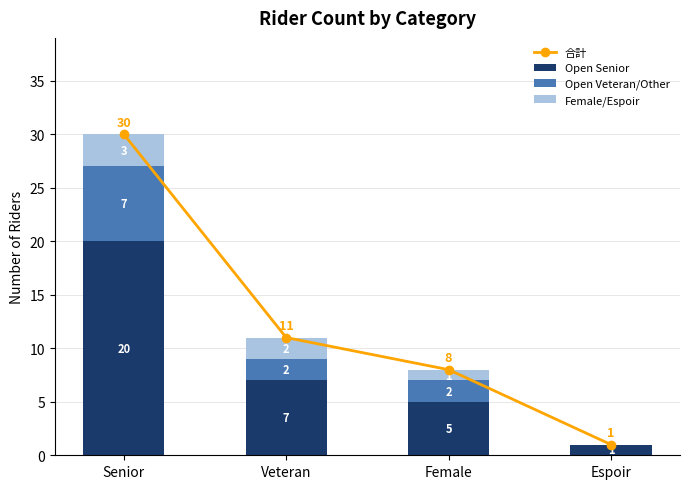

What is the spread (max minus min) of values at Female?

7